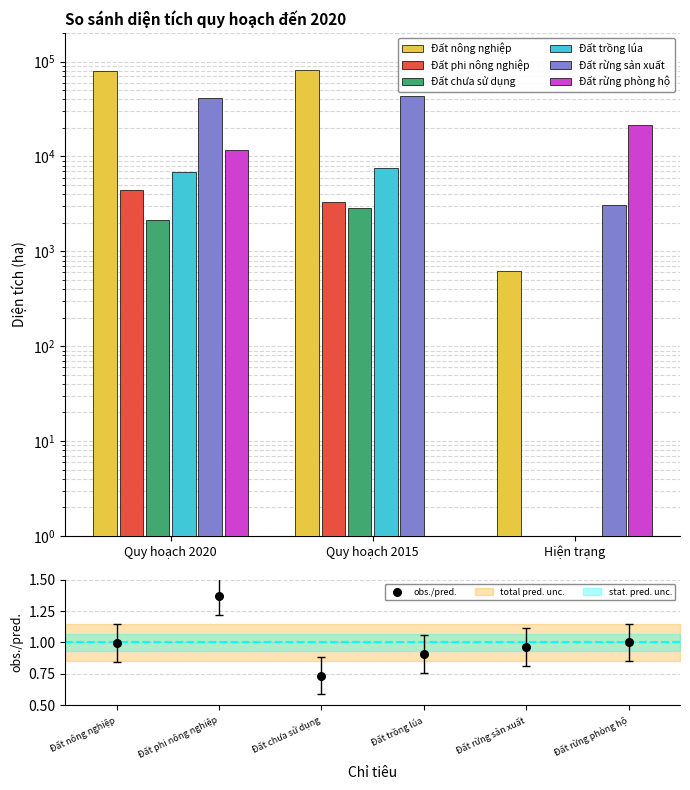

At how many categories does at least one series exceed 7262?

3